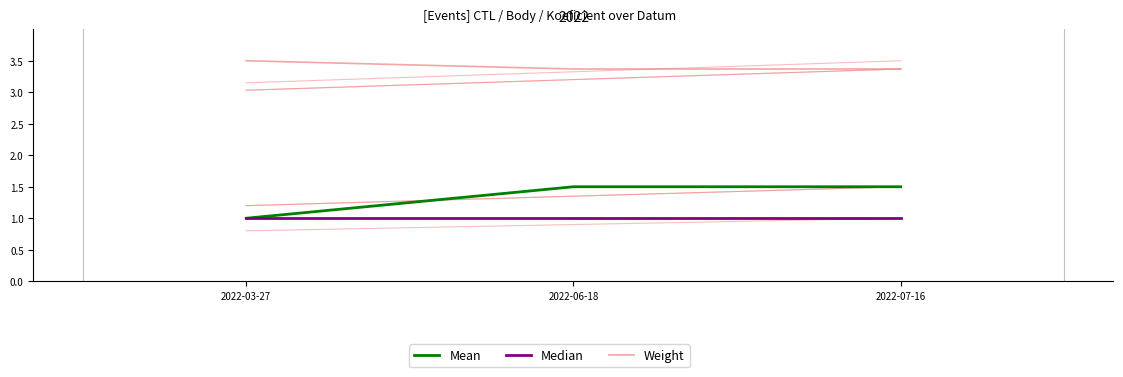

What is the total value across all series at 2022-03-27?

5.5